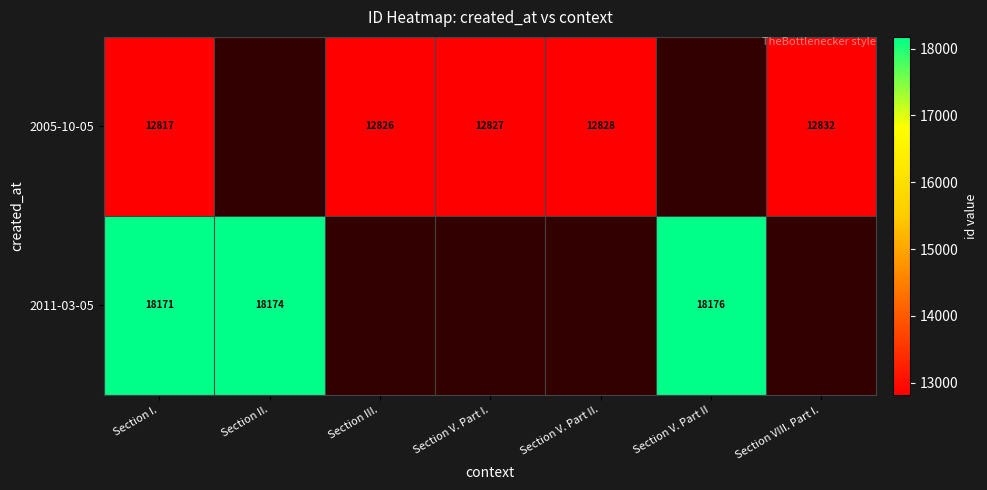

The value of 2005-10-05 at Section I. is 20217. True or false?

False